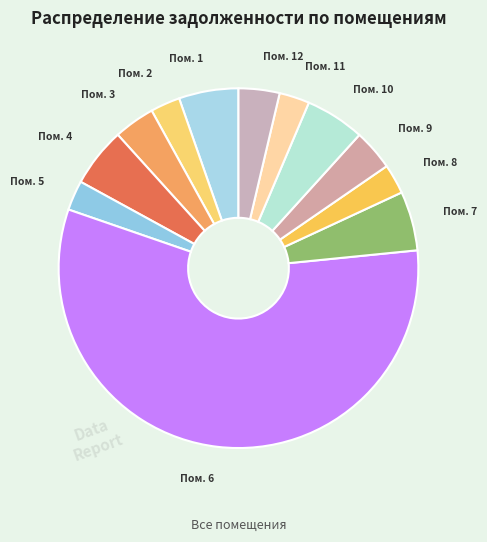

How many segments does this pie chart have?

12